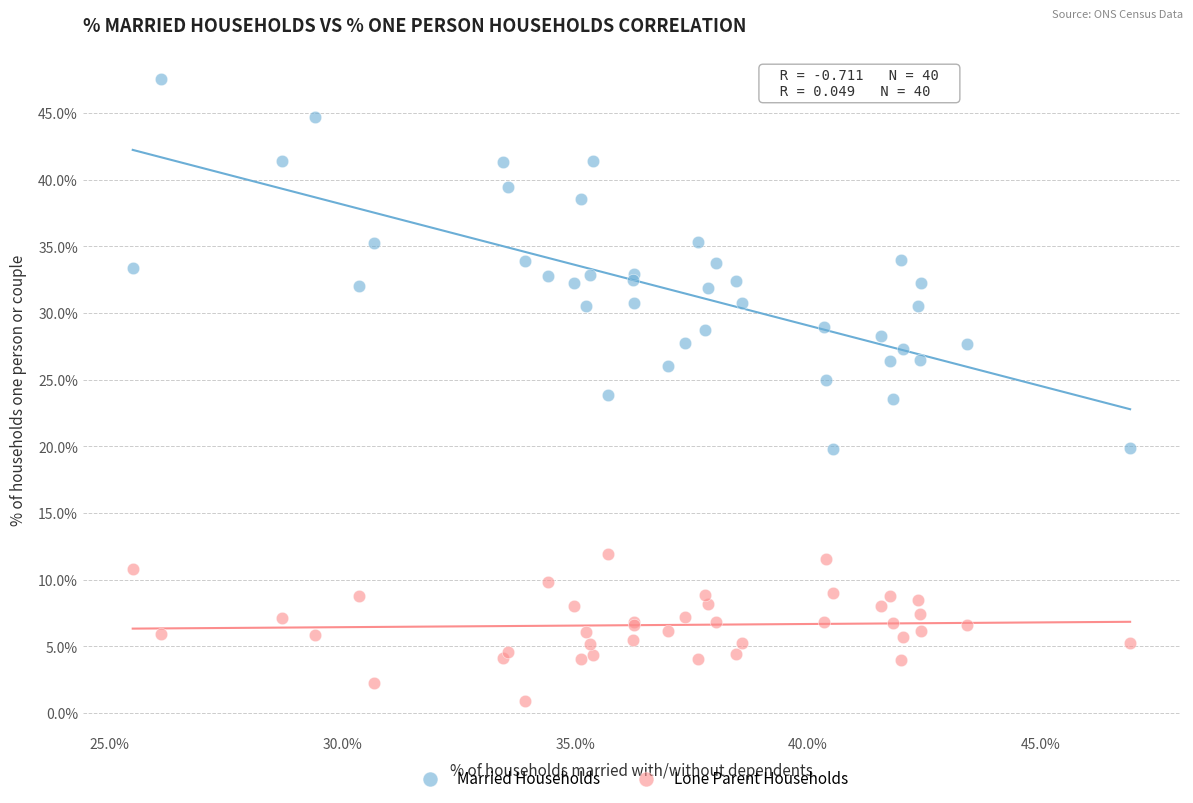

What is the X range (max minus min) for the scatter plot?

21.4